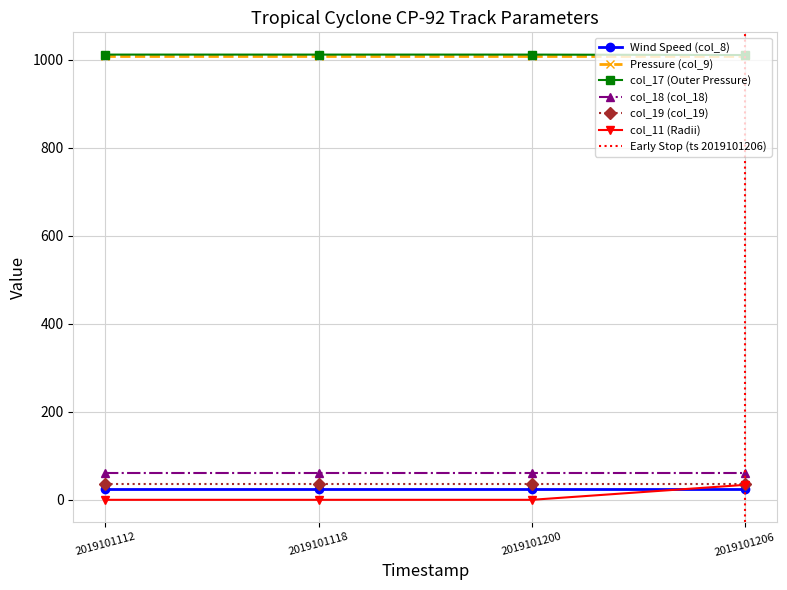

How many col_17 (Outer Pressure) values are between 1012 and 1013?

3